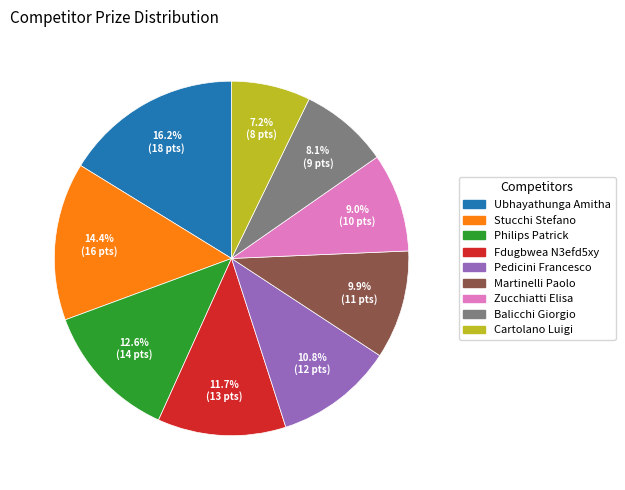

What is the total percentage of Cartolano Luigi and Philips Patrick?

19.8%